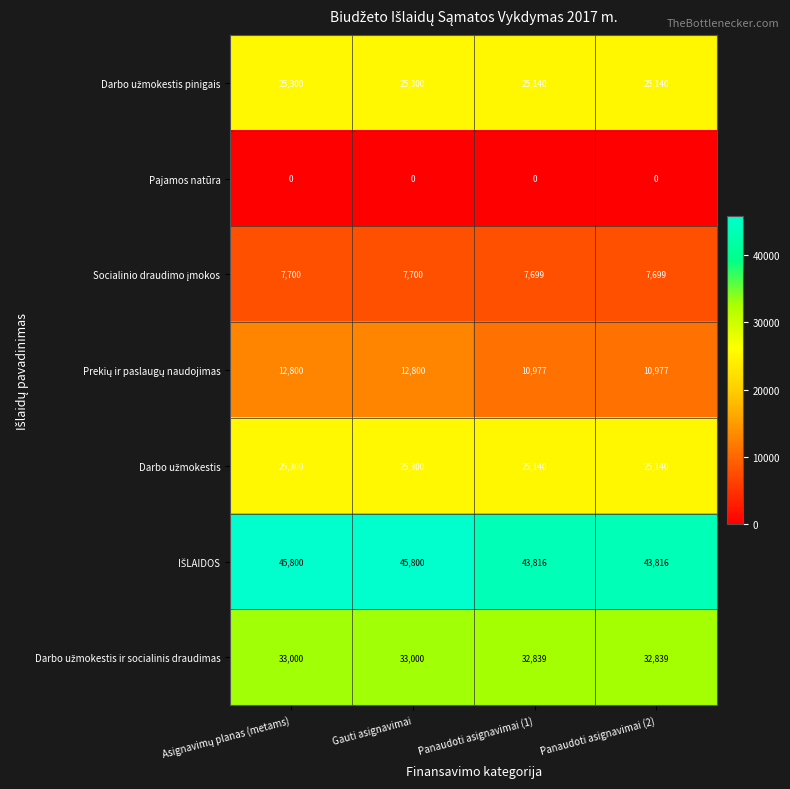

What is the total value across all series at Panaudoti asignavimai (2)?

145611